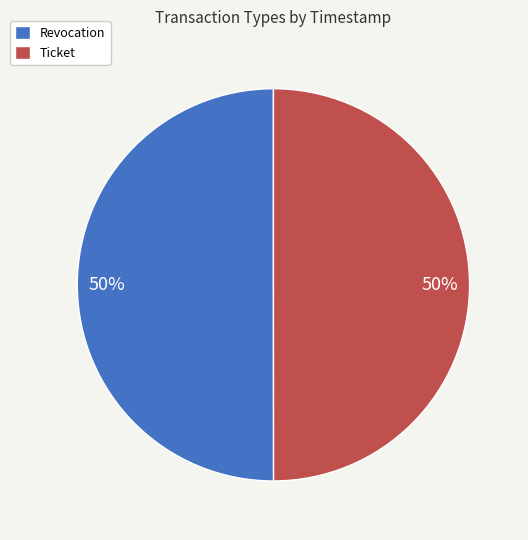

What percentage is the Revocation slice, to the nearest percent?

50%